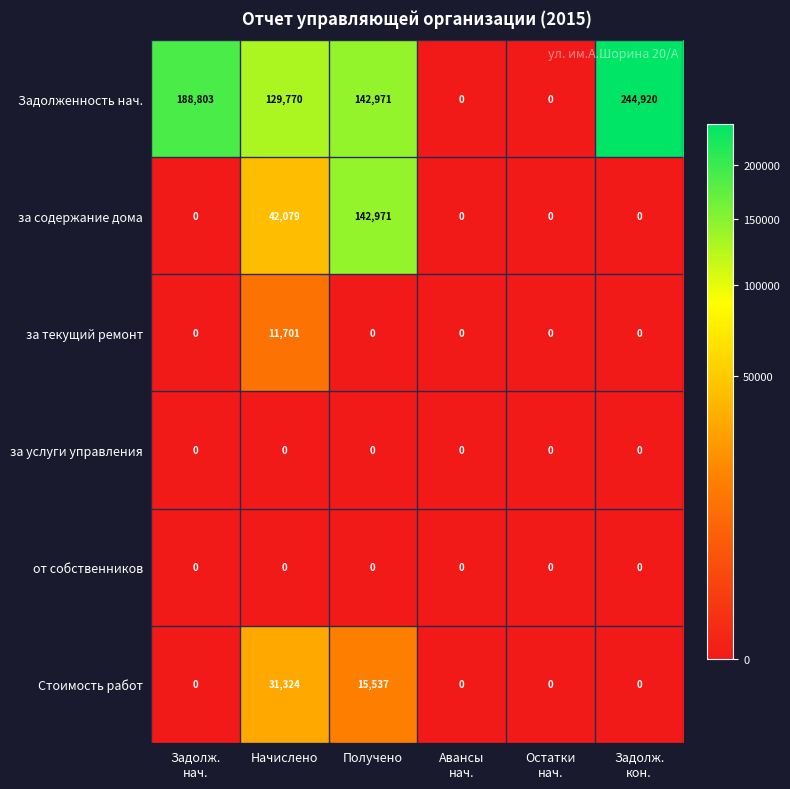

What is the difference between the maximum and second lowest values in the Задолженность нач. series?

244920